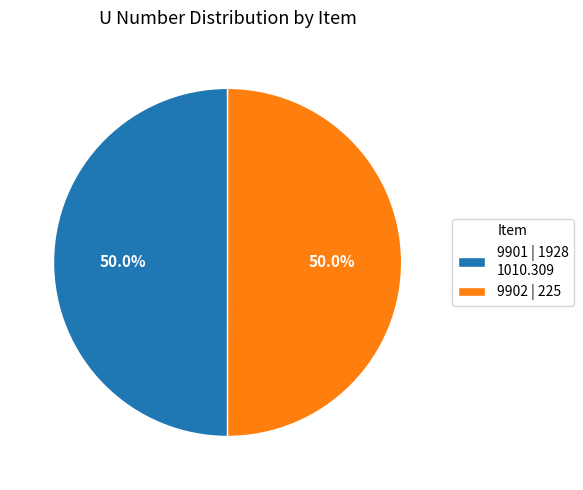

What is the total percentage of 9902 | 225 and 9901 | 1928 1010.309?

100.0%